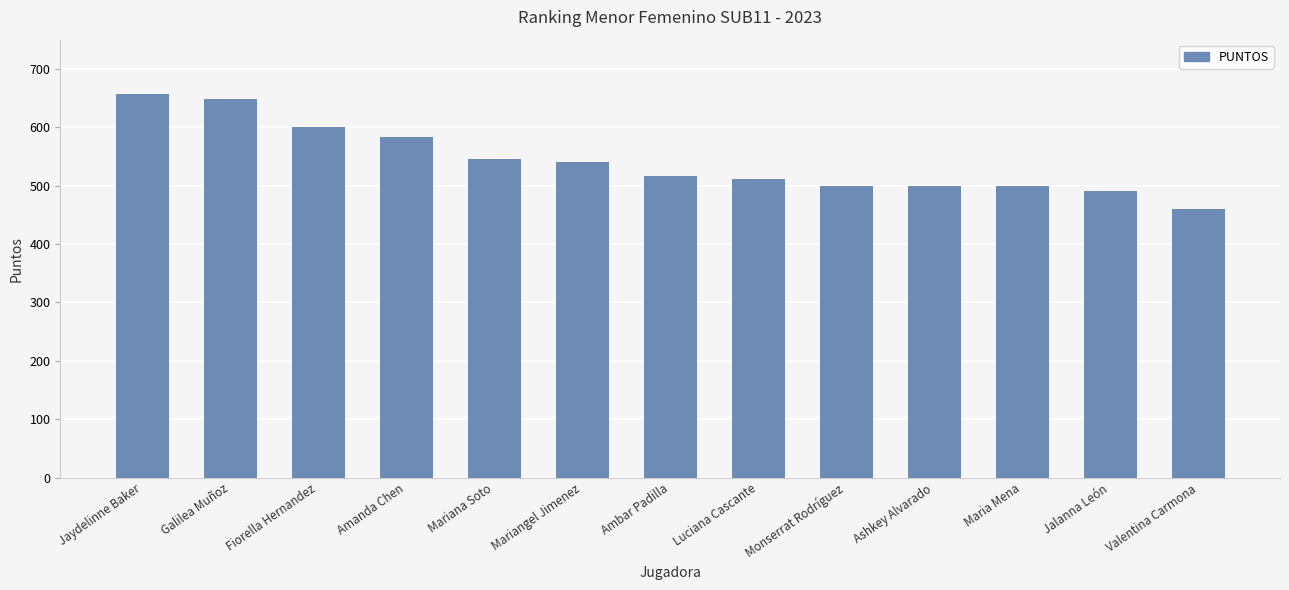

True or false: the data shows 171 at Luciana Cascante.

False